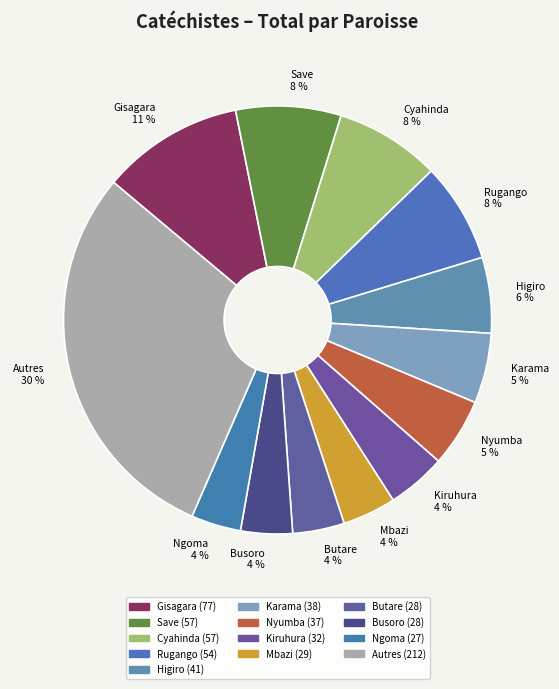

To the nearest percent, what is the average slice percentage?

8%